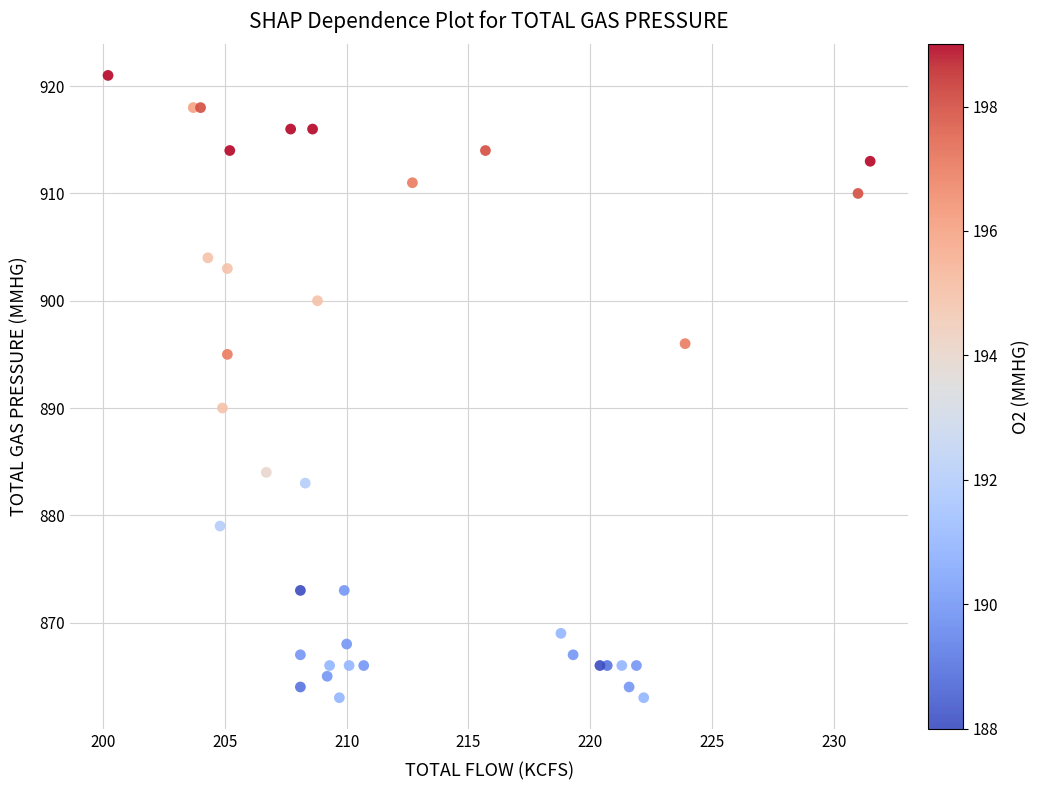

What Y value in the scatter plot is closest to 892?

890